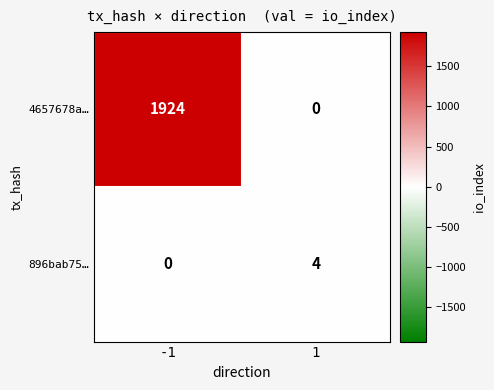

Rank the series by their maximum value, from highest to lowest.

4657678a…, 896bab75…